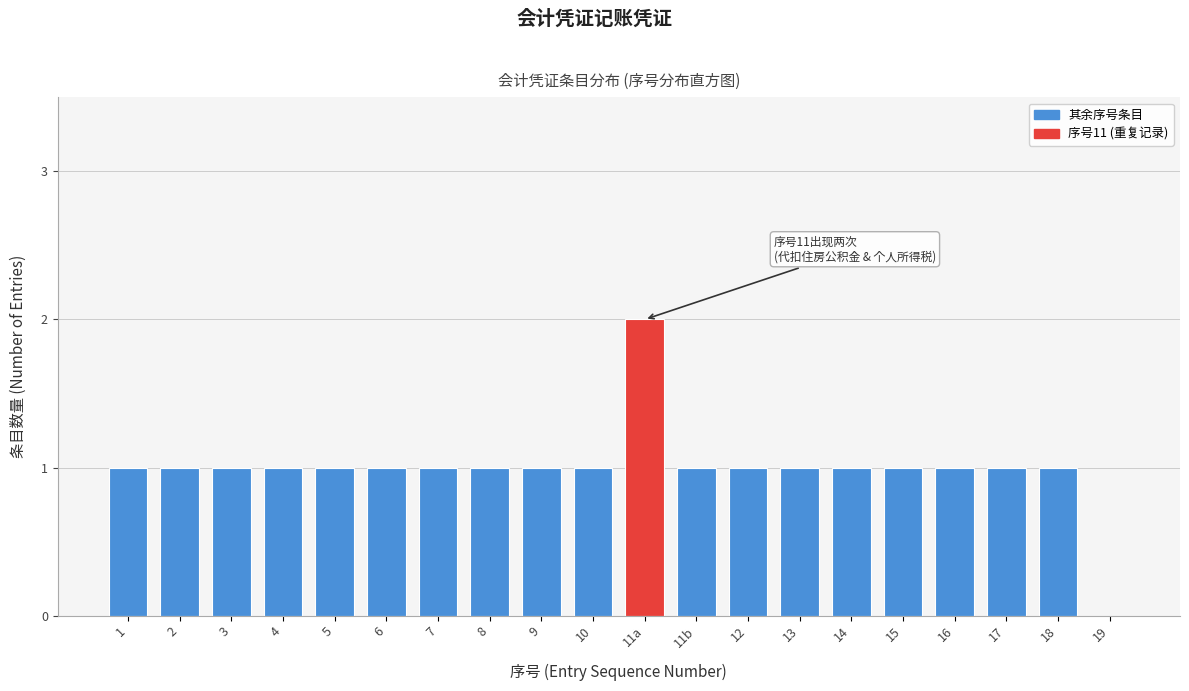

Reading left to right, transcribe all the data shown in this chart.

1=1	2=1	3=1	4=1	5=1	6=1	7=1	8=1	9=1	10=1	11a=2	11b=1	12=1	13=1	14=1	15=1	16=1	17=1	18=1	19=0